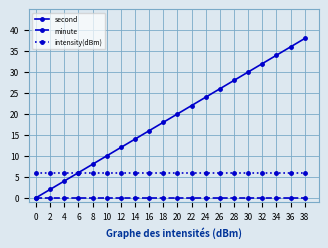

True or false: intensity(dBm) and minute cross at least once.

False